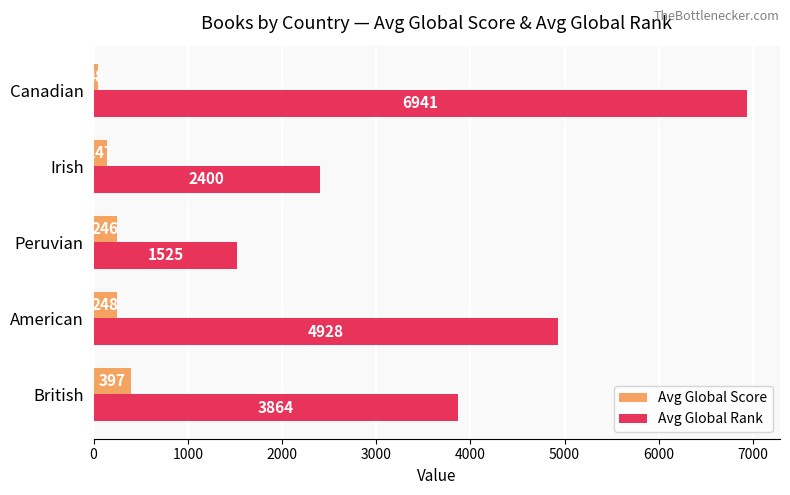

Which series has the largest range (max minus min)?

Avg Global Rank